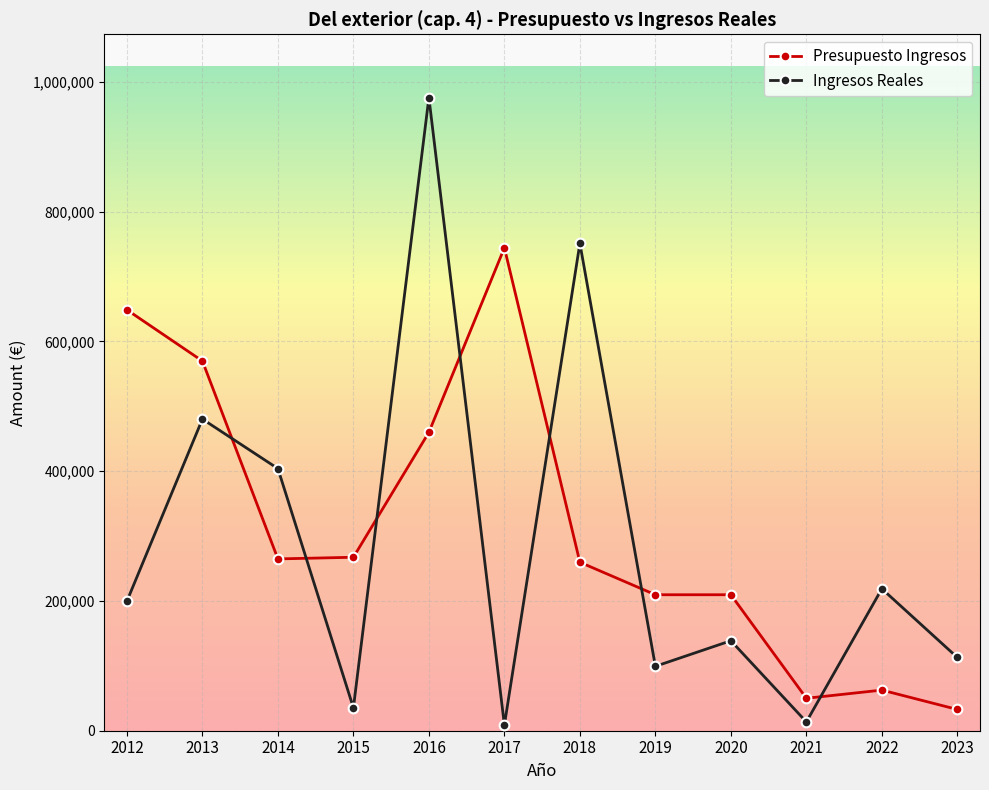

The value of Presupuesto Ingresos at 2020 is 137721.5. True or false?

False